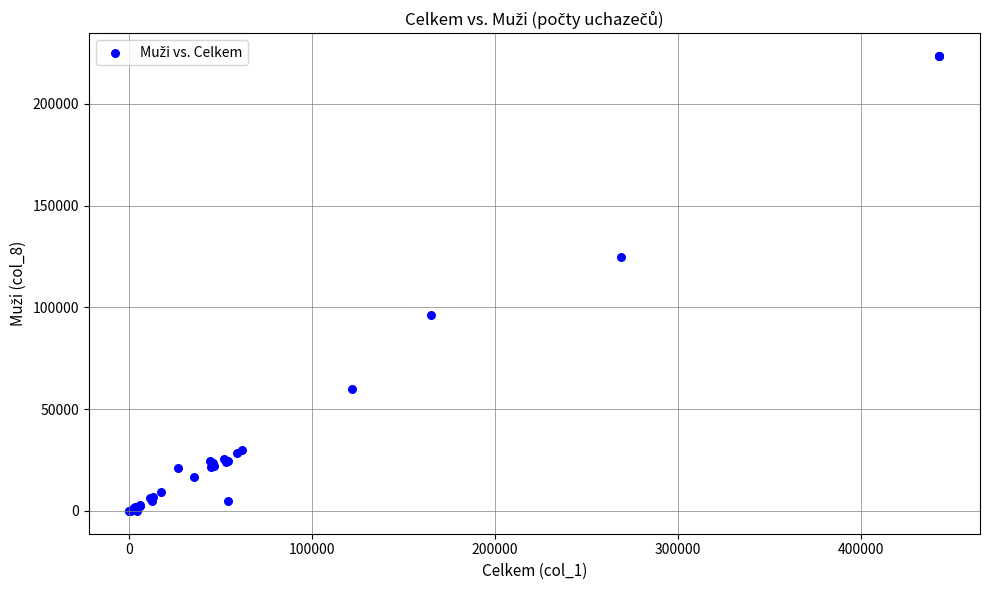

What Y value in the scatter plot is closest to 111803?

124835